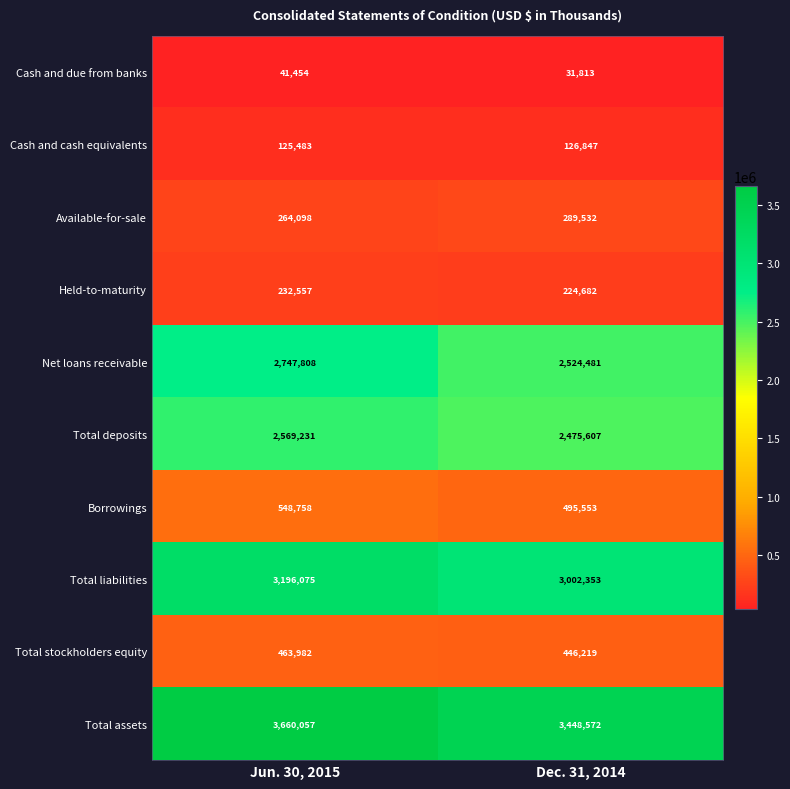

What is the average value of the Borrowings series?

522156